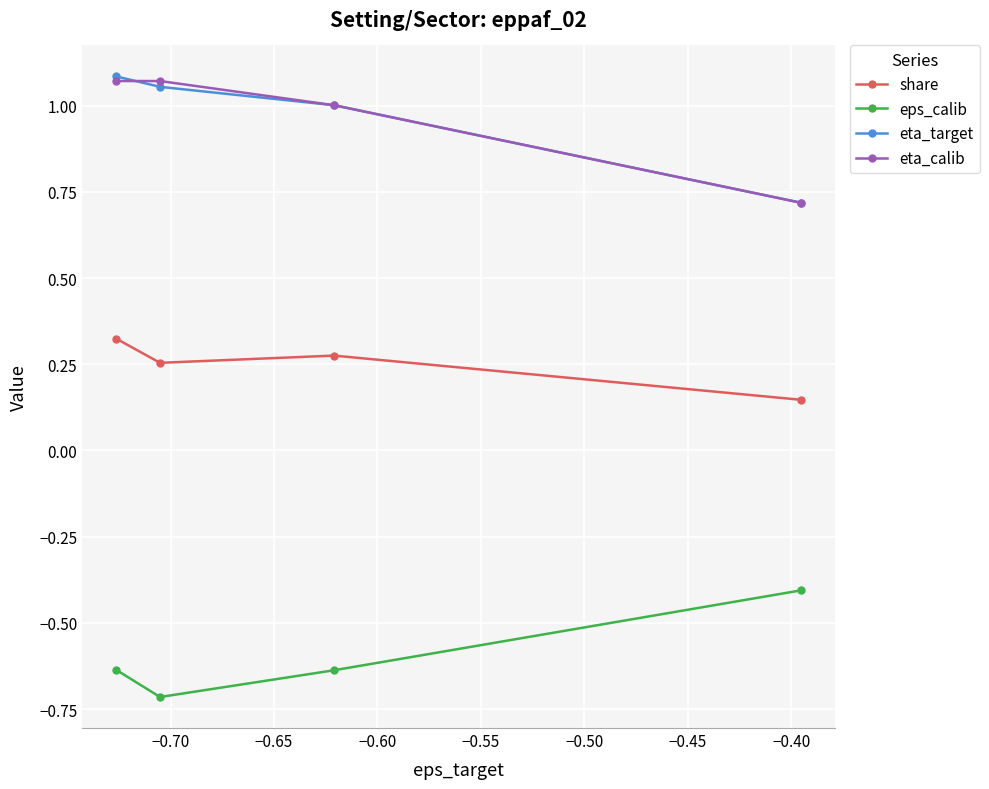

Count the number of data series in this chart.

4